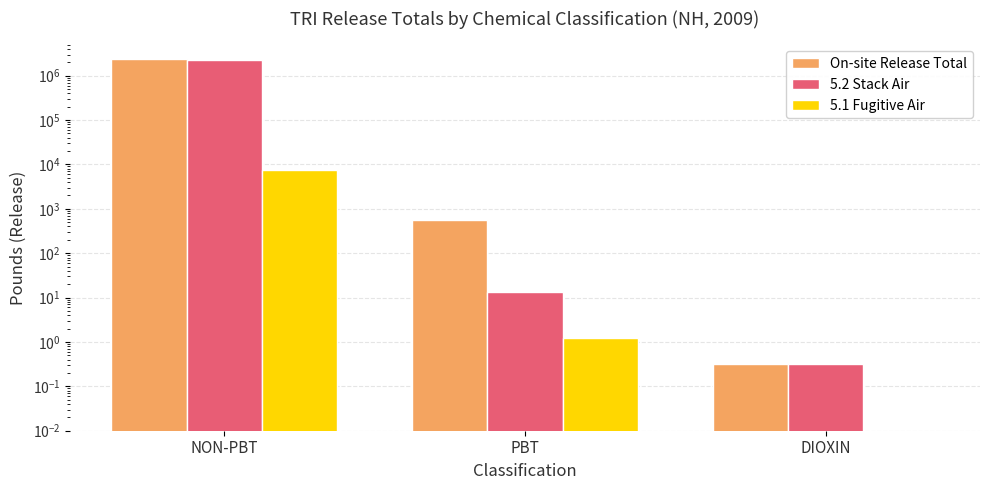

What is the label of the 2nd bar from the left?

PBT